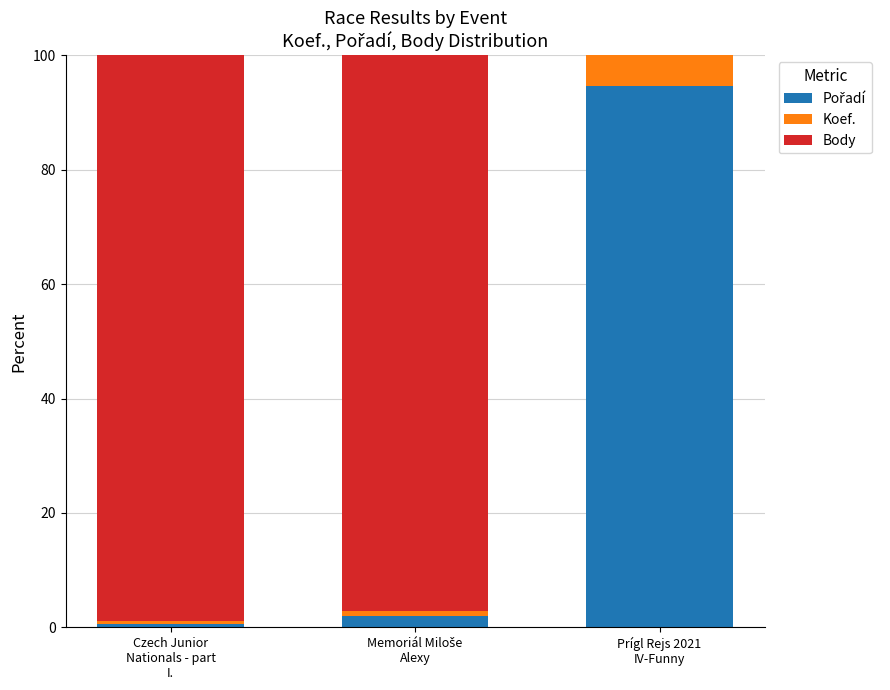

Where is Pořadí nearest to the value 47?

Memoriál Miloše
Alexy